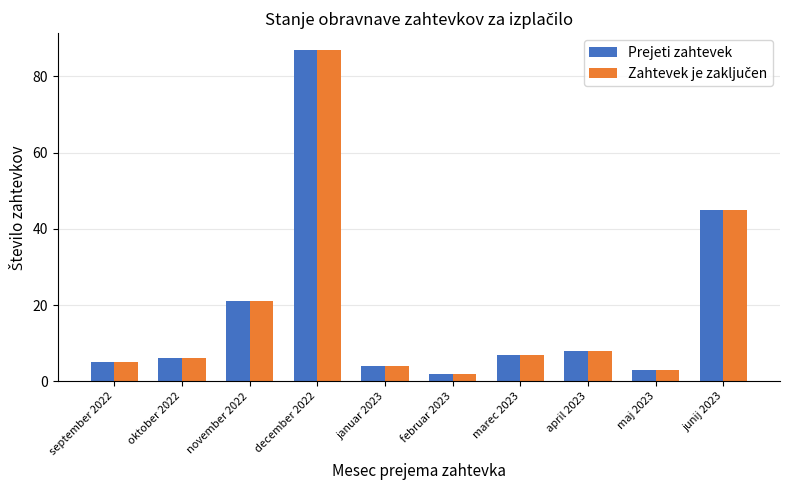

What is the difference between the Prejeti zahtevek values at marec 2023 and april 2023?

1